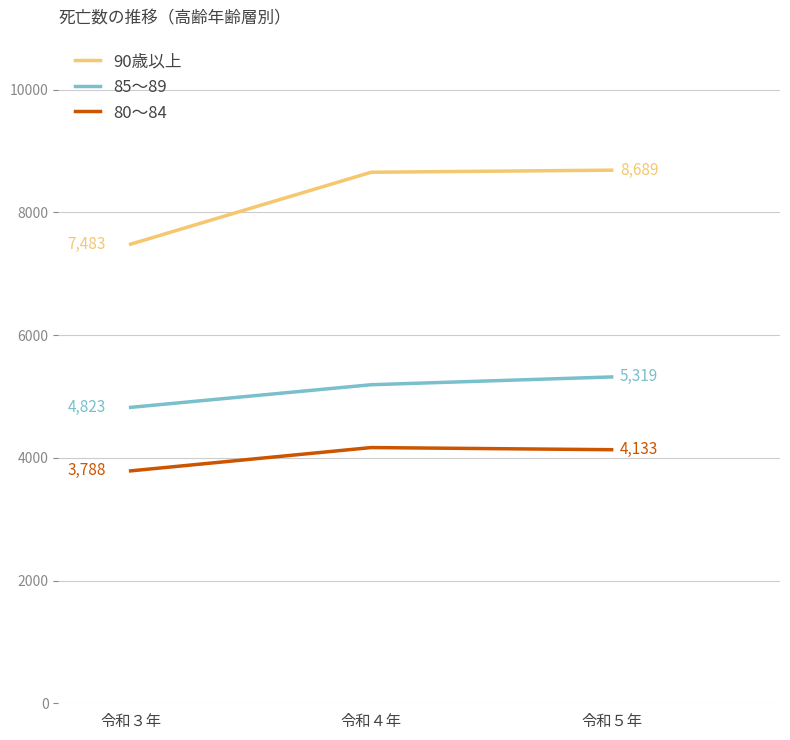

Reading left to right, transcribe all the data shown in this chart.

90歳以上: 7483	8655	8689
85～89: 4823	5192	5319
80～84: 3788	4168	4133